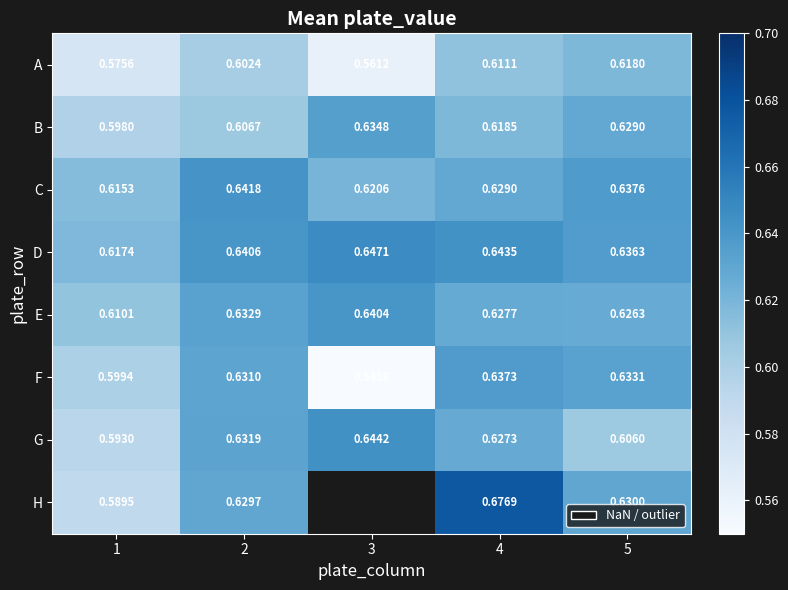

The B series shows 1.1 at 3. True or false?

False